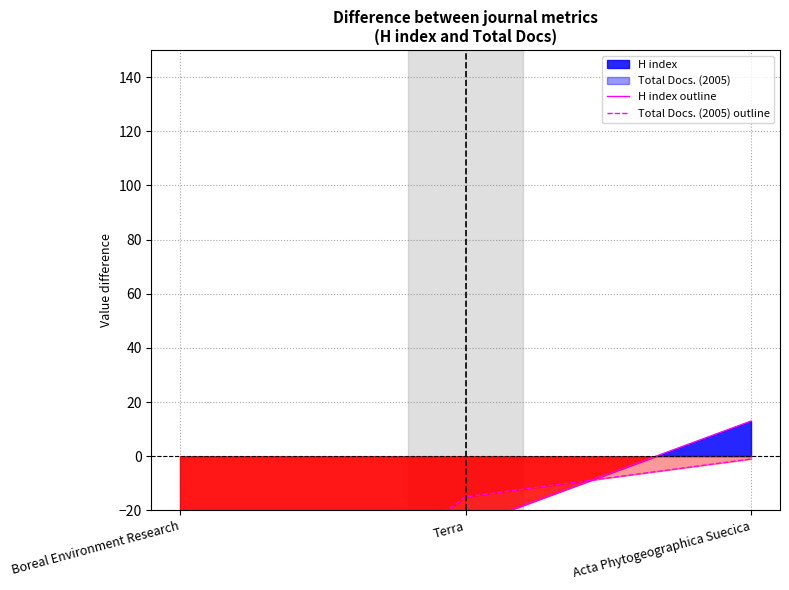

Rank the series by their maximum value, from highest to lowest.

H index outline, Total Docs. (2005) outline